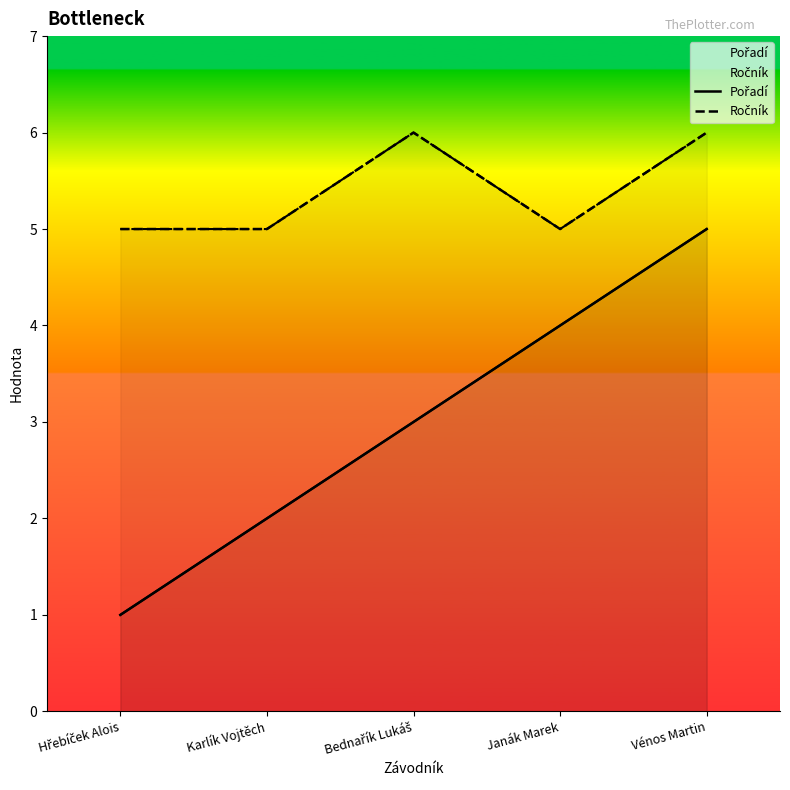

The Pořadí series shows 2 at Karlík Vojtěch. True or false?

True